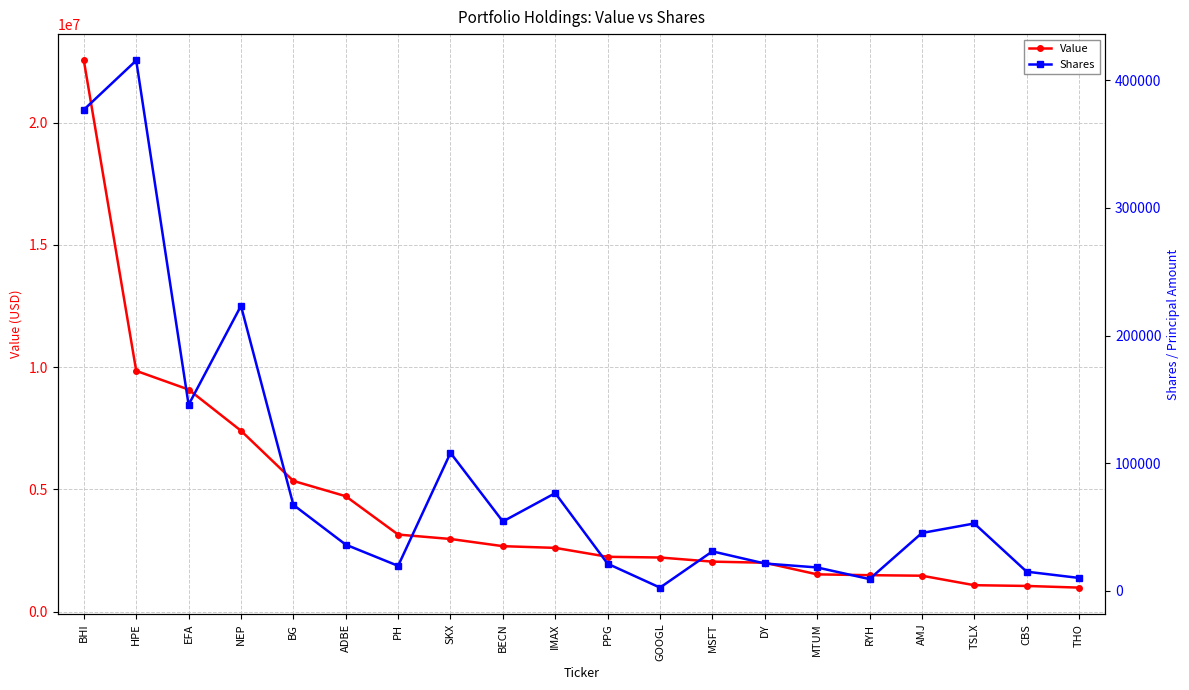

Reading right to left, list all the values displayed in this chart.

Value: THO=979000	CBS=1047000	TSLX=1078000	AMJ=1466000	RYH=1488000	MTUM=1521000	DY=1998000	MSFT=2042000	GOOGL=2211000	PPG=2240000	IMAX=2605000	BECN=2675000	SKX=2969000	PH=3150000	ADBE=4719000	BG=5345000	NEP=7399000	EFA=9084000	HPE=9849000	BHI=22551000
Shares: THO=10188	CBS=15100	TSLX=52857	AMJ=45400	RYH=9300	MTUM=18400	DY=21500	MSFT=31000	GOOGL=2608	PPG=21320	IMAX=76629	BECN=54420	SKX=108153	PH=19647	ADBE=36266	BG=67431	NEP=223325	EFA=145830	HPE=415550	BHI=376981